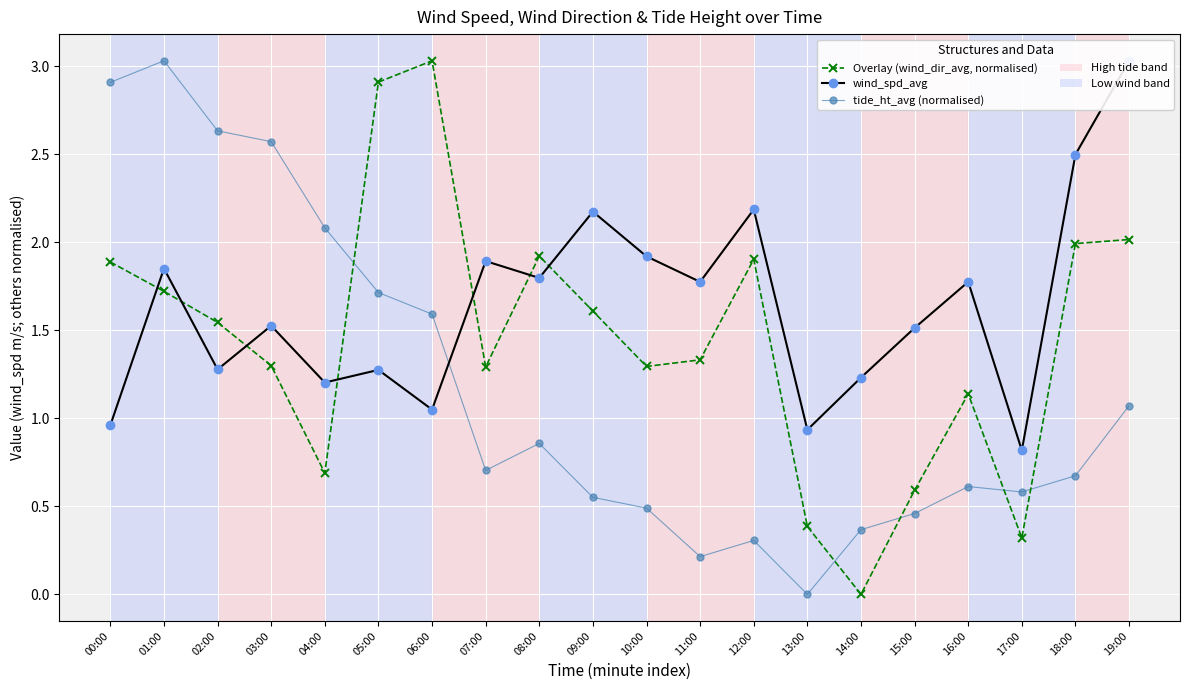

True or false: tide_ht_avg (normalised) and wind_spd_avg intersect in this chart.

True